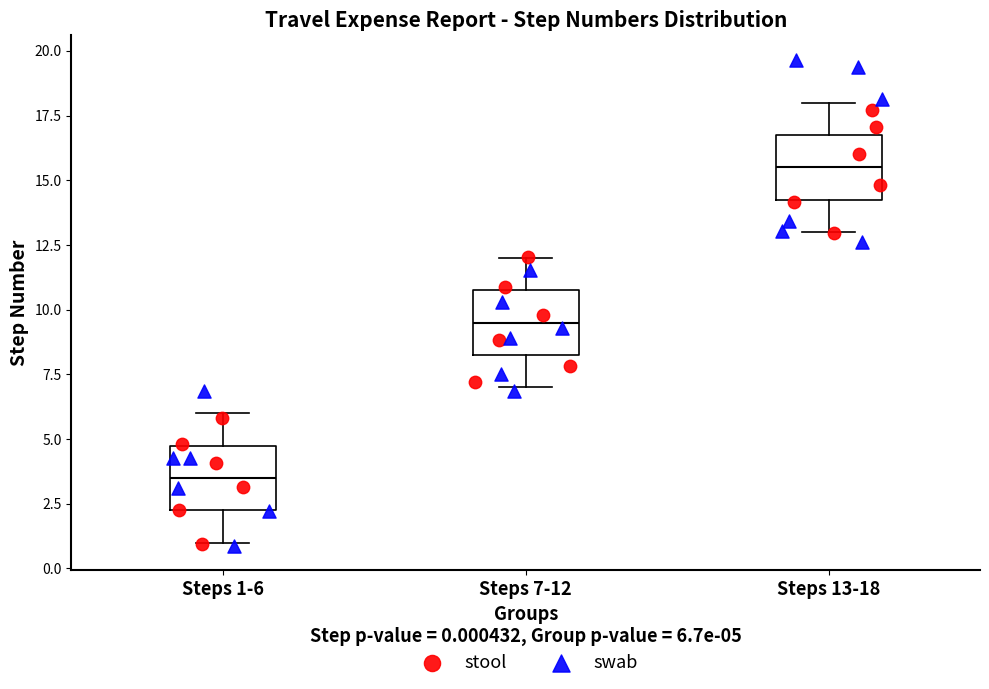

Reading left to right, transcribe this box plot: for each box, give where its median line is, the range the box spans, and where its two whiskers end, as read against the y-axis. The values are not printed on the chart, so give them approximately, as read against the axis.

Steps 1-6: median 3.5, box 2.5 to 5.0, whiskers 1.0 to 6.0
Steps 7-12: median 9.5, box 8.5 to 11.0, whiskers 7.0 to 12.0
Steps 13-18: median 15.5, box 14.5 to 17.0, whiskers 13.0 to 18.0